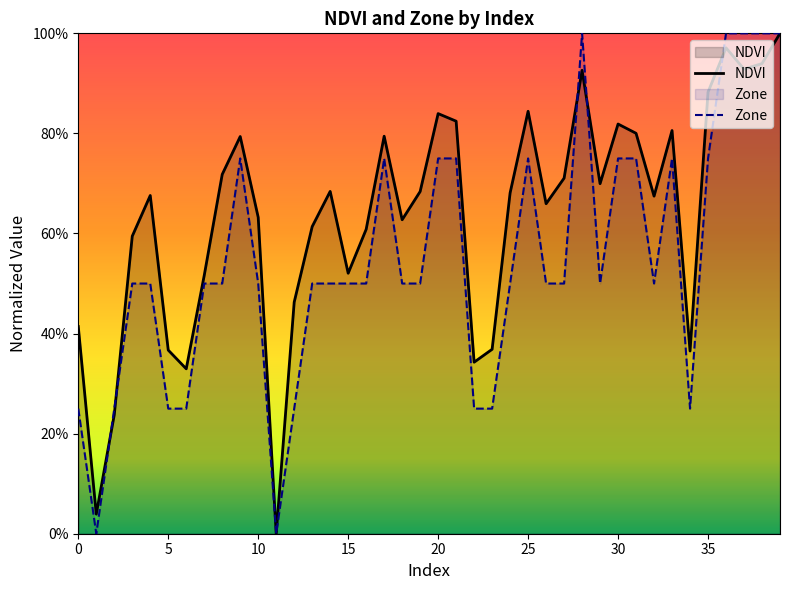

Which label corresponds to the largest value in the chart?

39